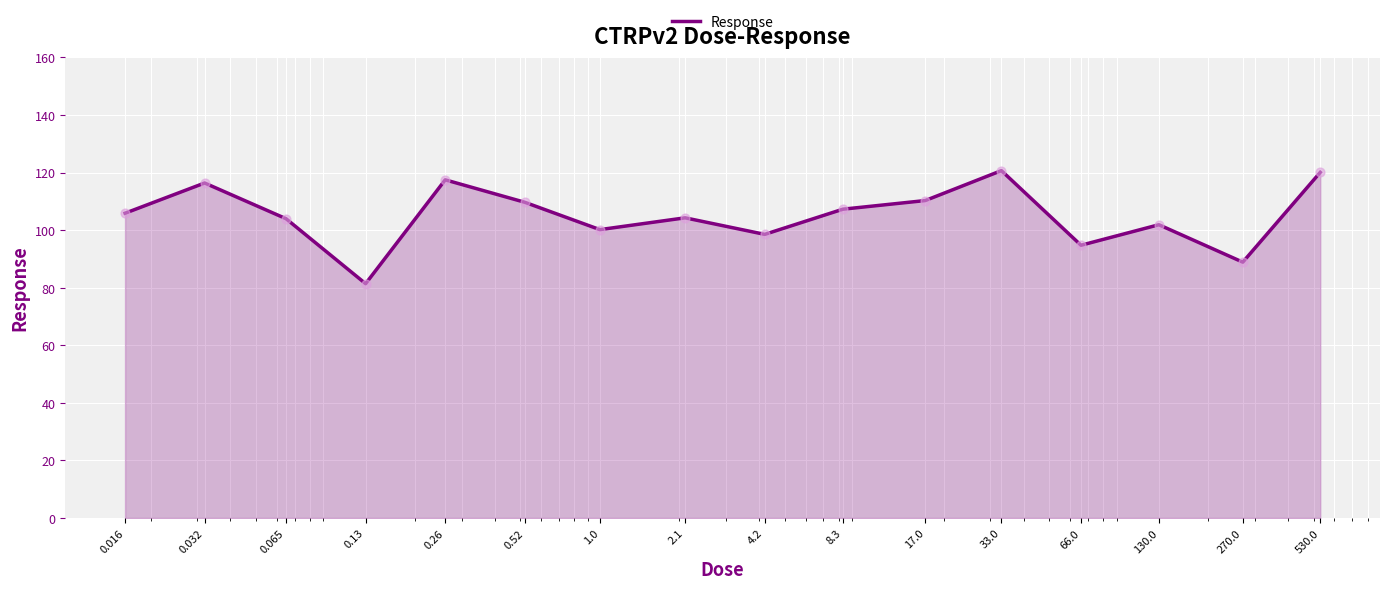

What is the maximum value shown in the chart?

120.7